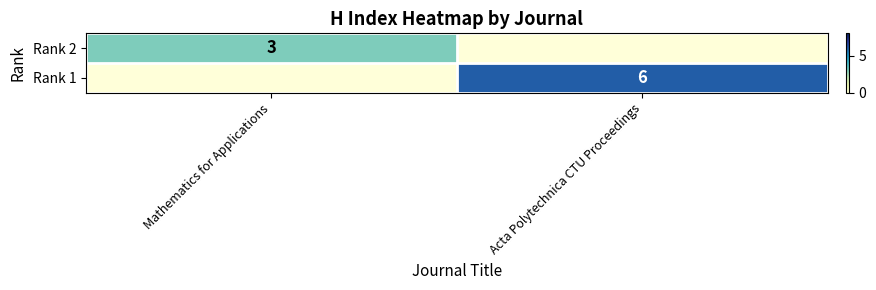

What is the highest value of the row_0 series?

3